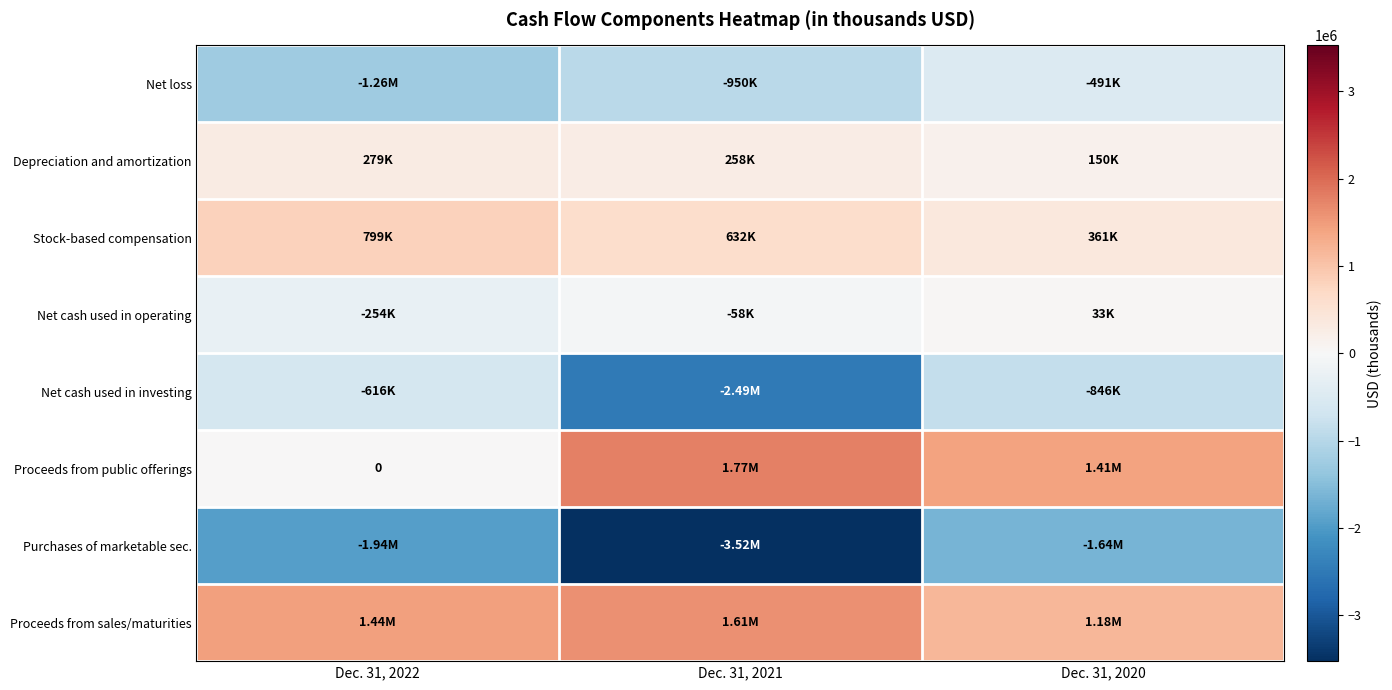

What is the difference between the highest and lowest values at Dec. 31, 2020?

3045340